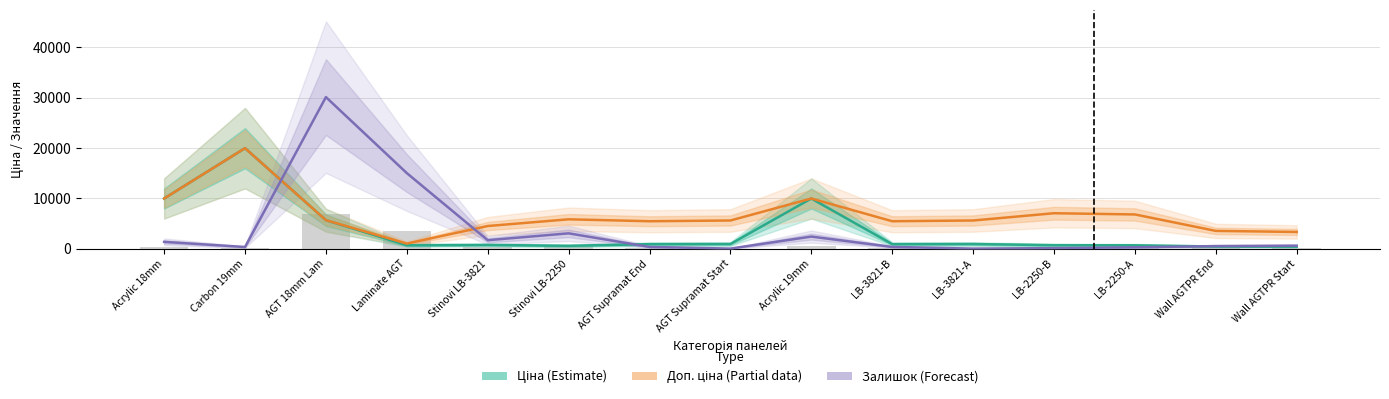

Reading right to left, what are all the values shown in this chart?

Ціна (Estimate): 416.6	443.1	681.0	705.1	934.5	910.4	9975.0	934.5	910.4	584.4	752.2	693.7	5673.8	19964.2	9975.0
Доп. ціна (Partial): 3332.5	3545.0	6809.8	7051.3	5607.2	5462.3	9975.0	5607.2	5462.3	5843.9	4513.3	1024.6	5673.8	19964.2	9975.0
Залишок (Forecast): 600.0	525.0	285.0	120.0	30.0	360.0	2415.0	30.0	360.0	3060.0	1695.0	15015.0	30105.0	345.0	1365.0
Залишок (scaled): 139.3	121.9	66.1	27.9	7.0	83.6	560.5	7.0	83.6	710.2	393.4	3485.0	6987.5	80.1	316.8